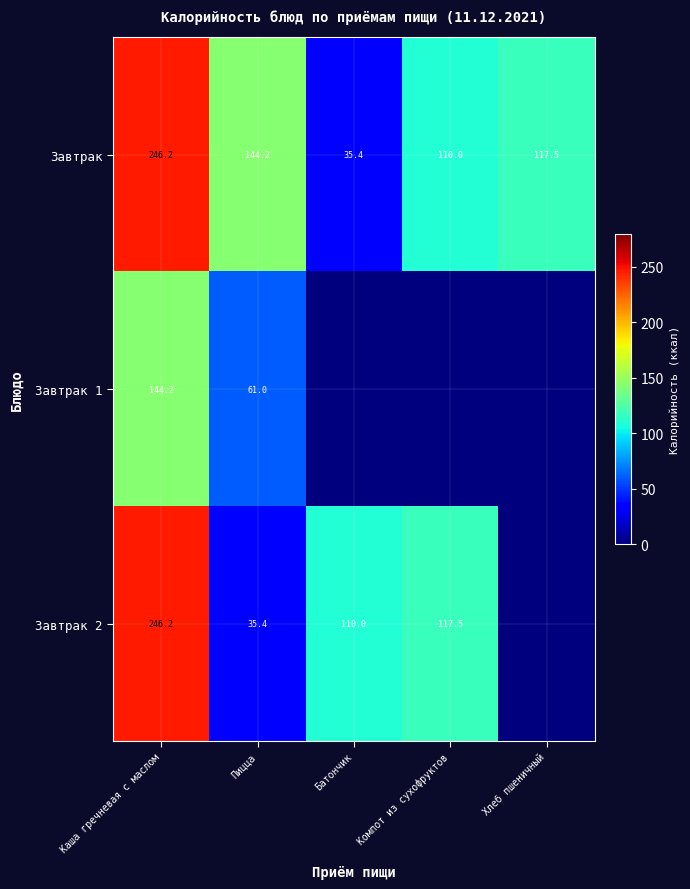

What is the highest value of the Завтрак series?

246.2